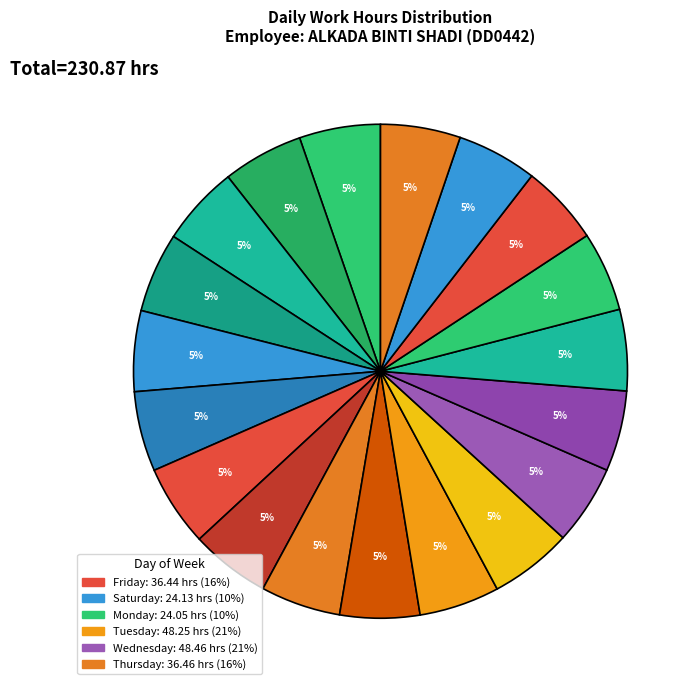

Which slice is the largest?

8-Thu